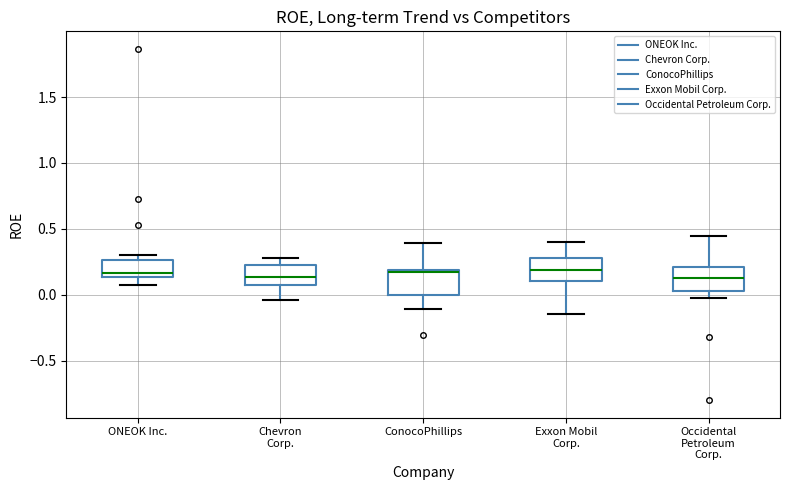

Reading left to right, read every box against the y-axis: the position of its median line, the range the box covers, and the ends of its whiskers. The values are not printed on the chart, so give them approximately, as read against the axis.

ONEOK Inc.: median 0.15 (just above the box's lower edge), box 0.15 to 0.25, whiskers 0.05 to 0.30
Chevron Corp.: median 0.15, box 0.05 to 0.20, whiskers -0.05 to 0.30
ConocoPhillips: median 0.15, box 0.00 to 0.20, whiskers -0.10 to 0.40
Exxon Mobil Corp.: median 0.20, box 0.10 to 0.30, whiskers -0.15 to 0.40
Occidental Petroleum Corp.: median 0.15, box 0.05 to 0.20, whiskers -0.05 to 0.45